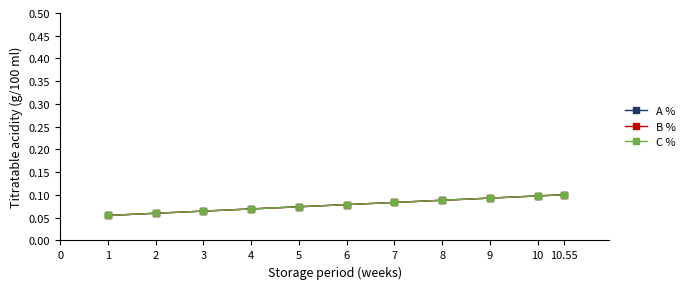

True or false: B % and C % intersect in this chart.

False